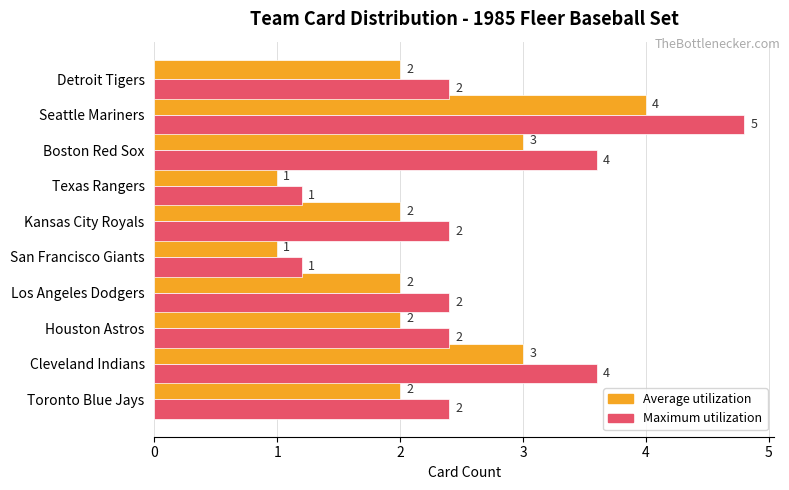

Read the Average utilization value at Texas Rangers.

1.0